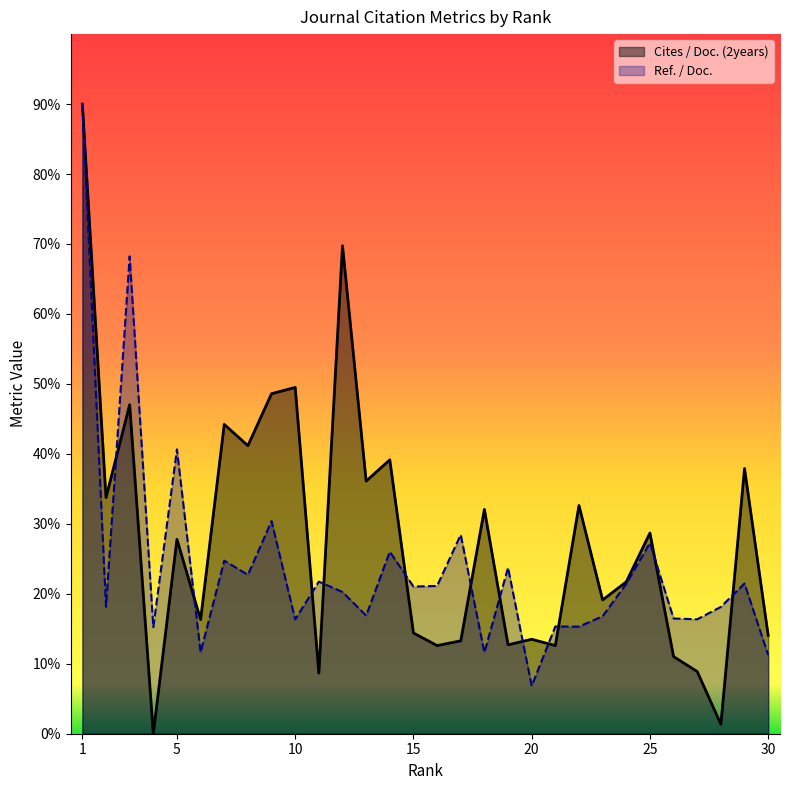

The Ref. / Doc. series shows 2.4 at 19. True or false?

True